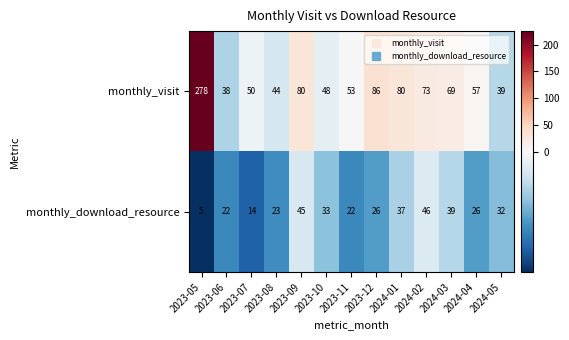

Count the number of categories in the chart.

13